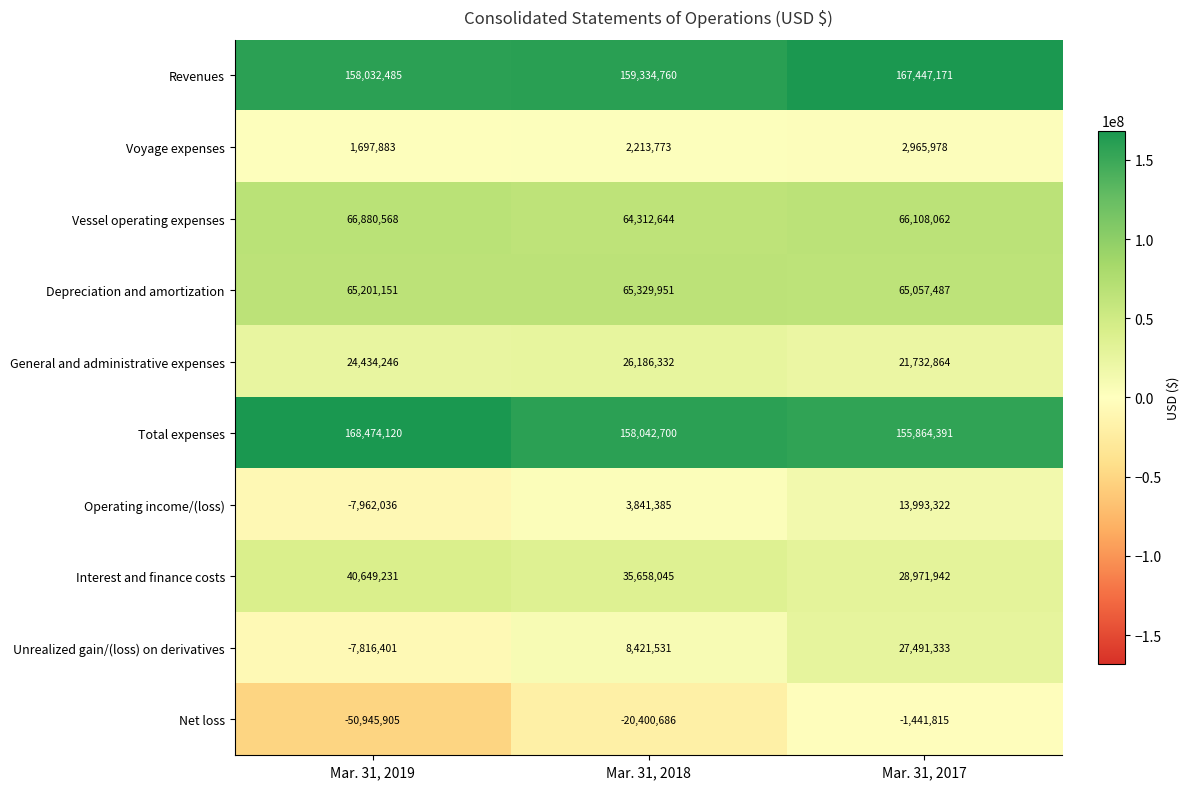

At how many categories does at least one series exceed 137874449?

3